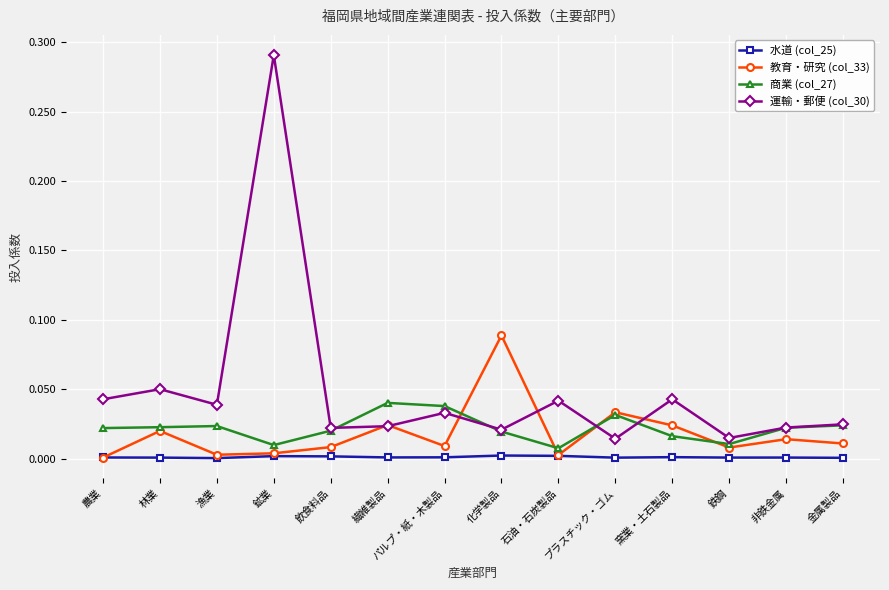

Which series changed the most between 漁業 and 飲食料品?

運輸・郵便 (col_30)